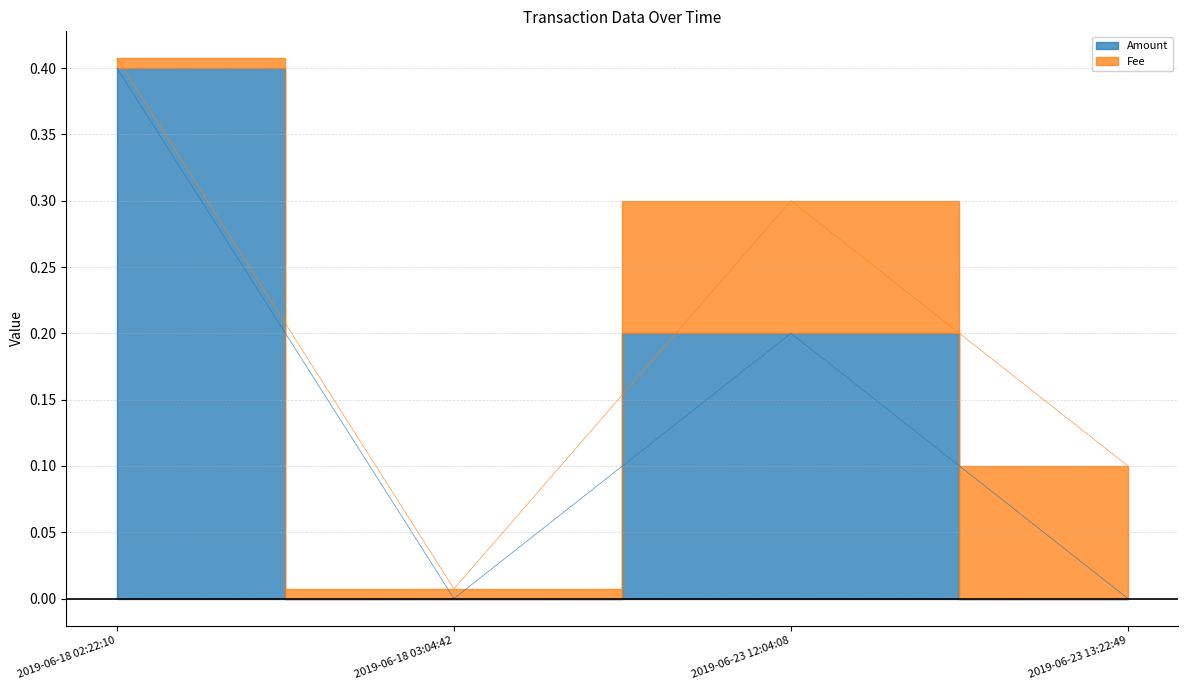

Rank the categories by value from lowest to highest.

2019-06-18 03:04:42, 2019-06-23 13:22:49, 2019-06-23 12:04:08, 2019-06-18 02:22:10